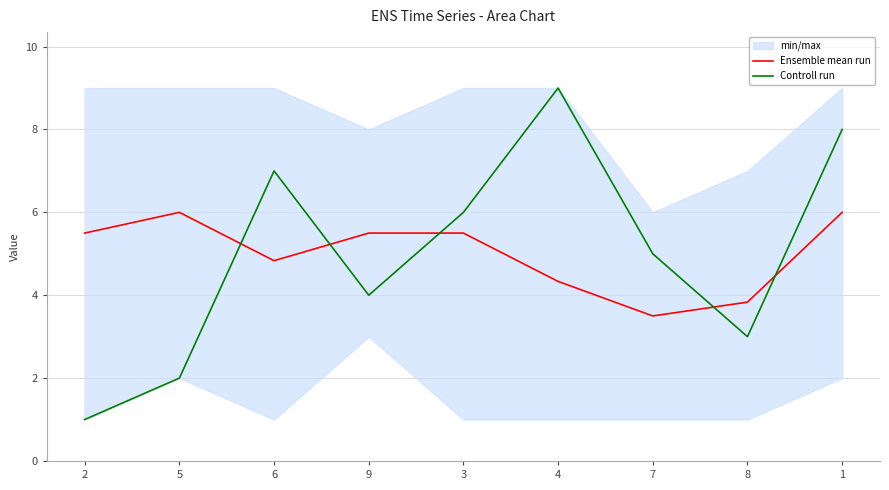

What is the total value across all series at 8?

6.8